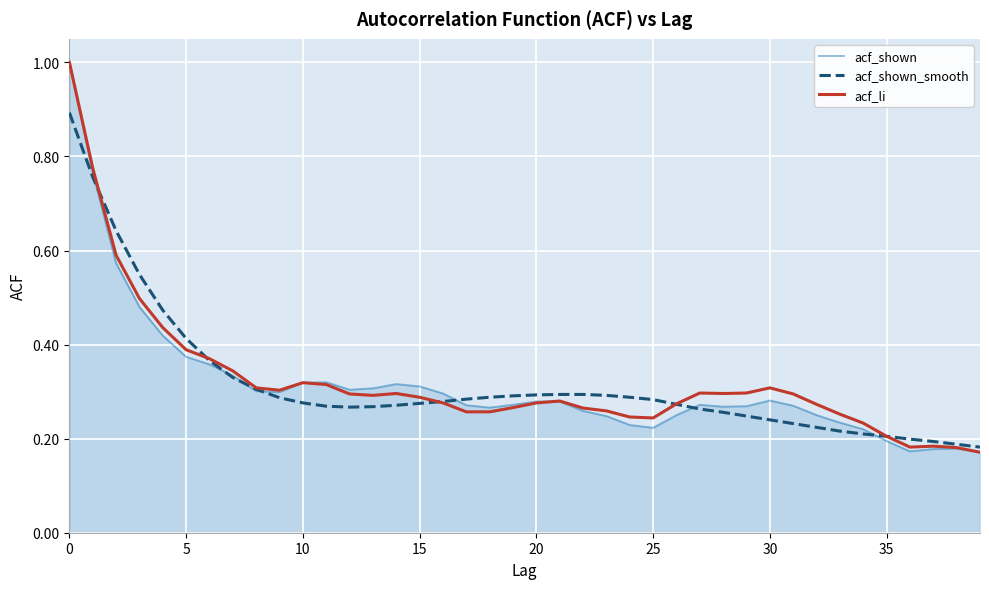

What is the greatest value displayed?

1.0